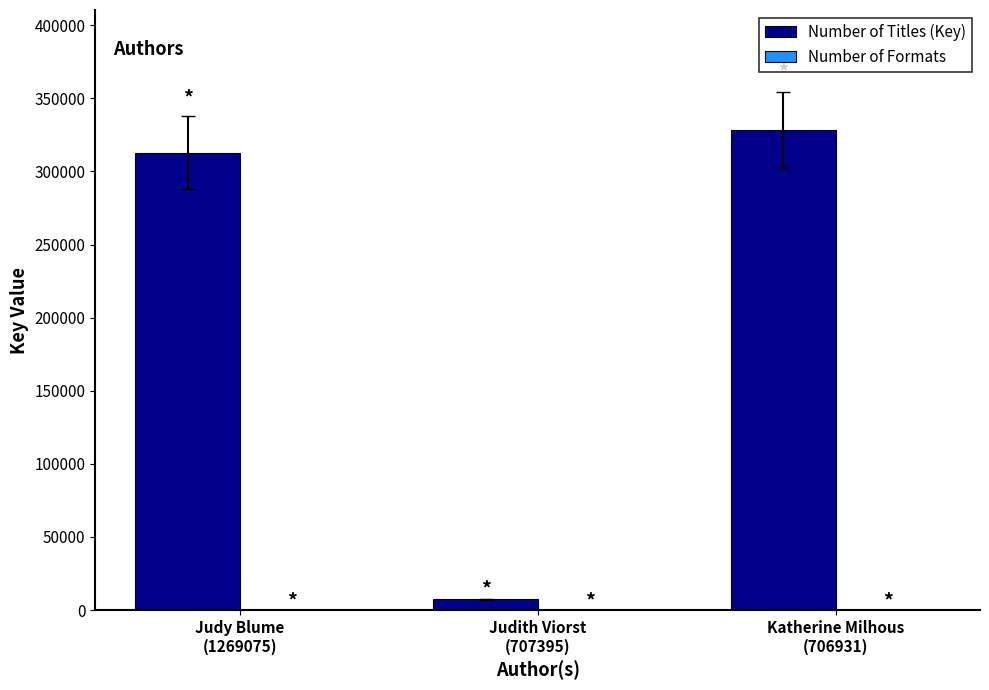

What is the spread (max minus min) of values at Katherine Milhous
(706931)?

328328